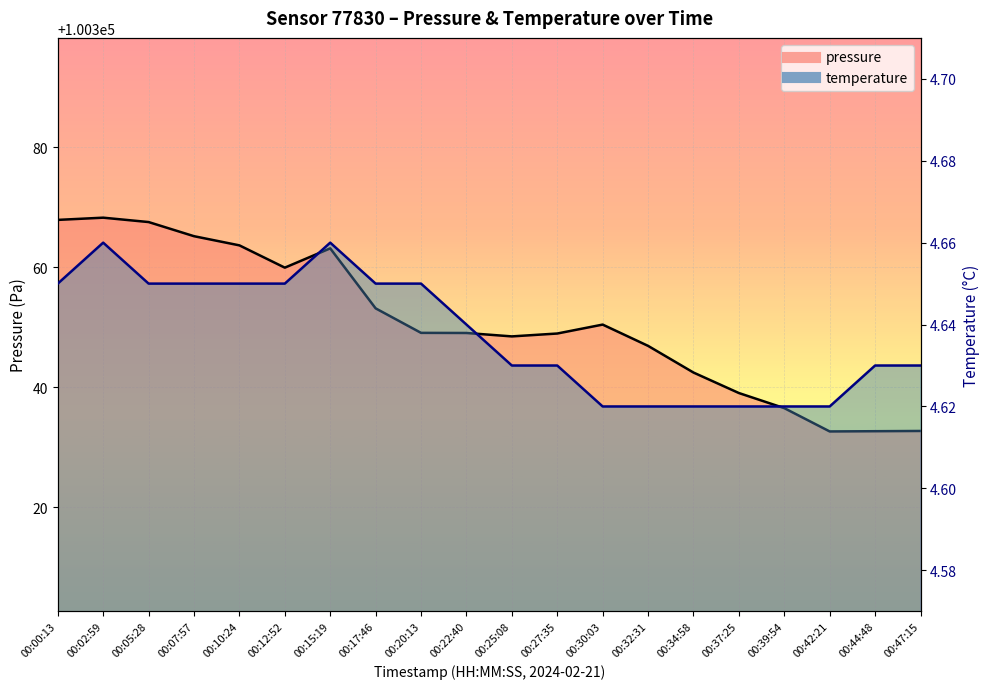

Rank the series by their average value, from highest to lowest.

pressure, temperature